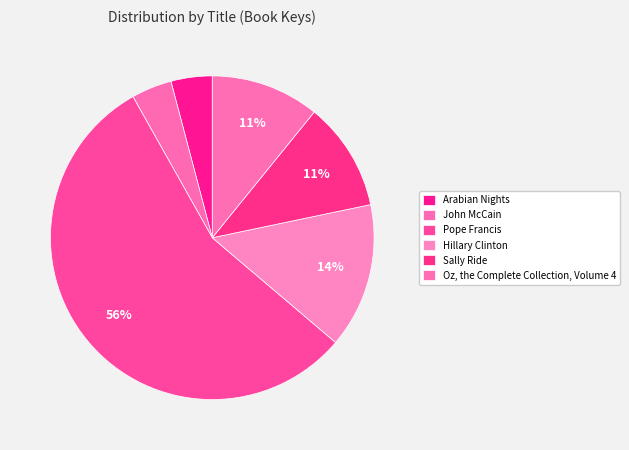

What is the ratio of the value at Arabian Nights to the value at Hillary Clinton?

0.3